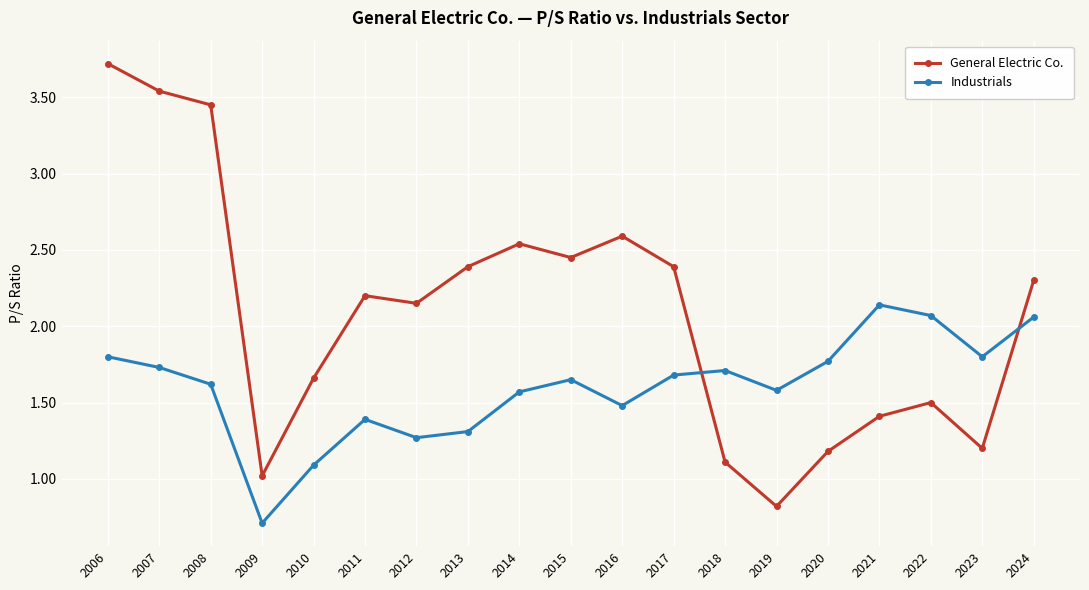

At which label does General Electric Co. reach its peak?

2006